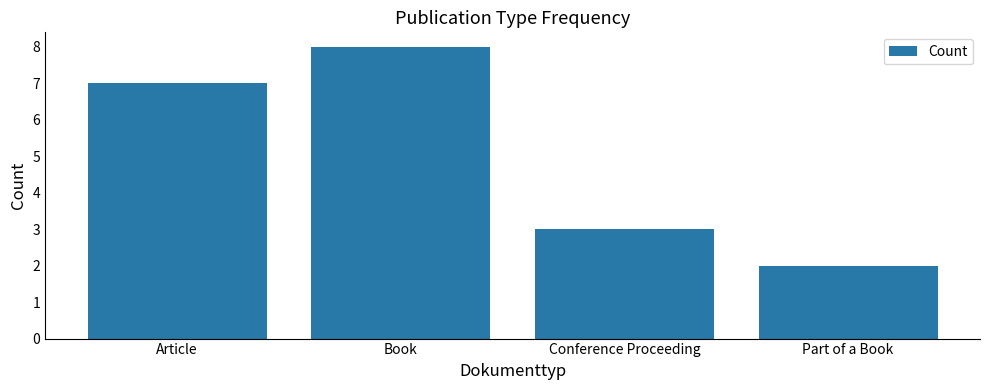

What value does the data have at Article?

7